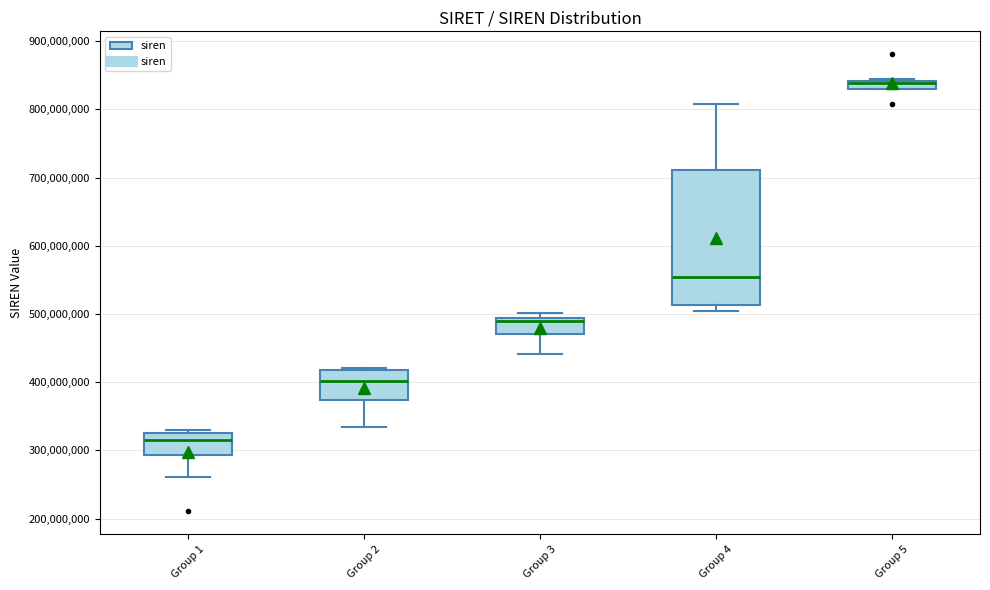

Which box is the tallest, from its lower edge to its upper edge?

Group 4